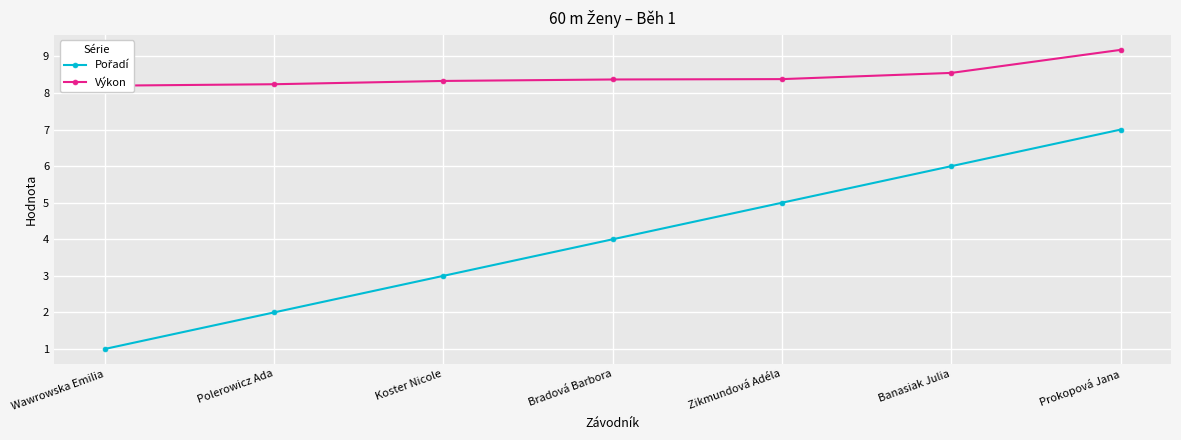

At which category is the sum across all series the highest?

Prokopová Jana